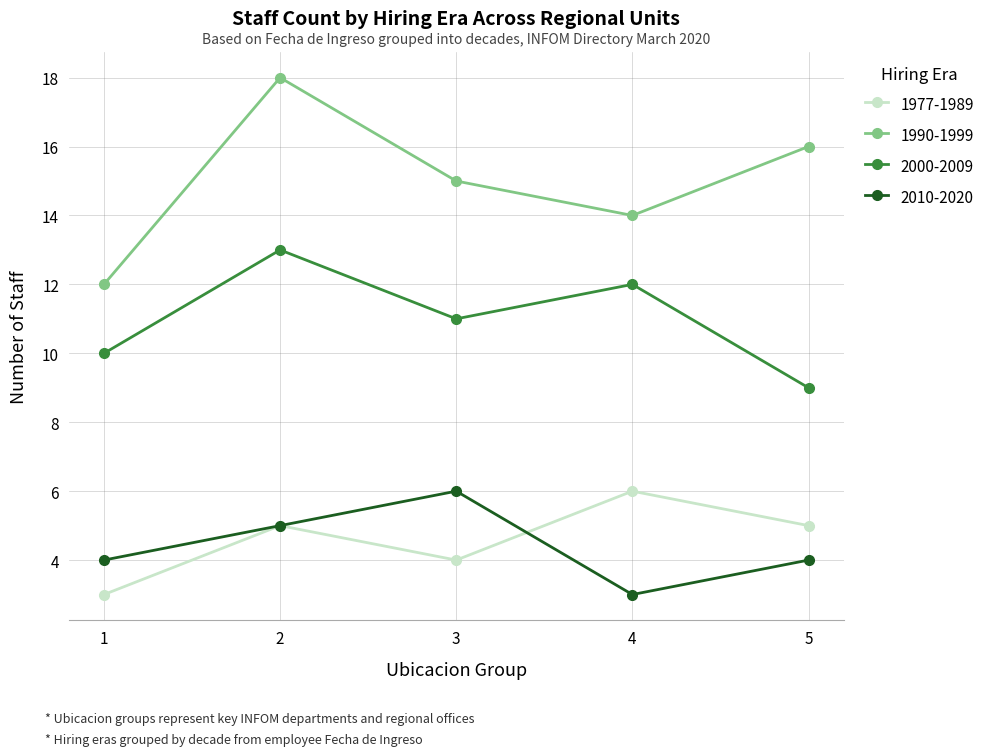

What value does the 1977-1989 series have at 2?

5